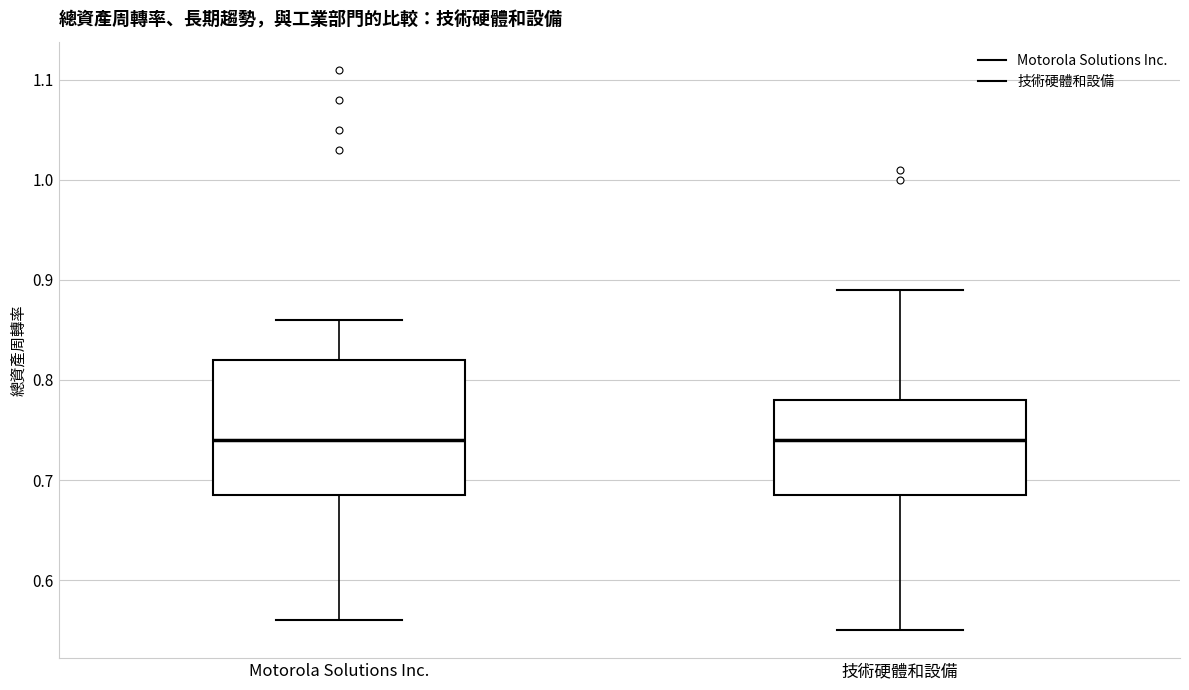

Where does the median line of the box for Motorola Solutions Inc. sit on the y-axis? The values are not printed on the chart, so give them approximately, as read against the axis.

0.74